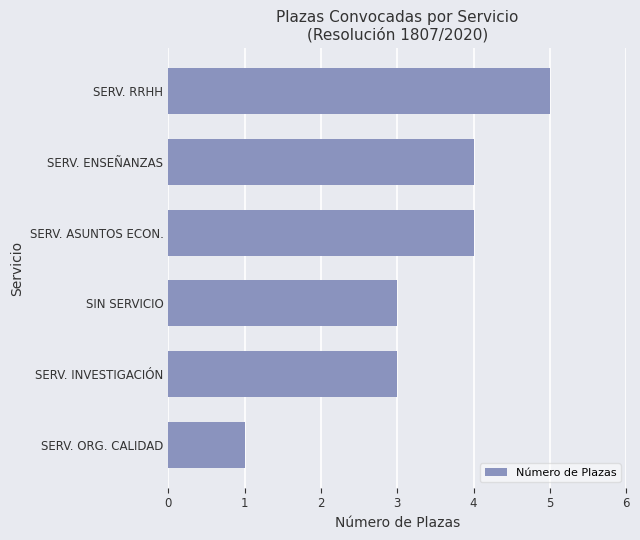

Count the values in the range 3 to 4.

4